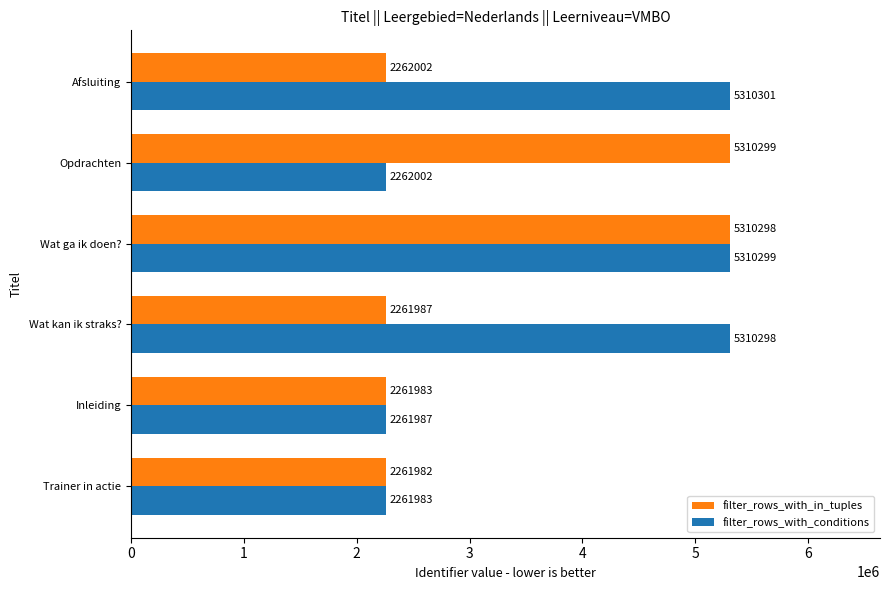

How many data points does each series have?

6